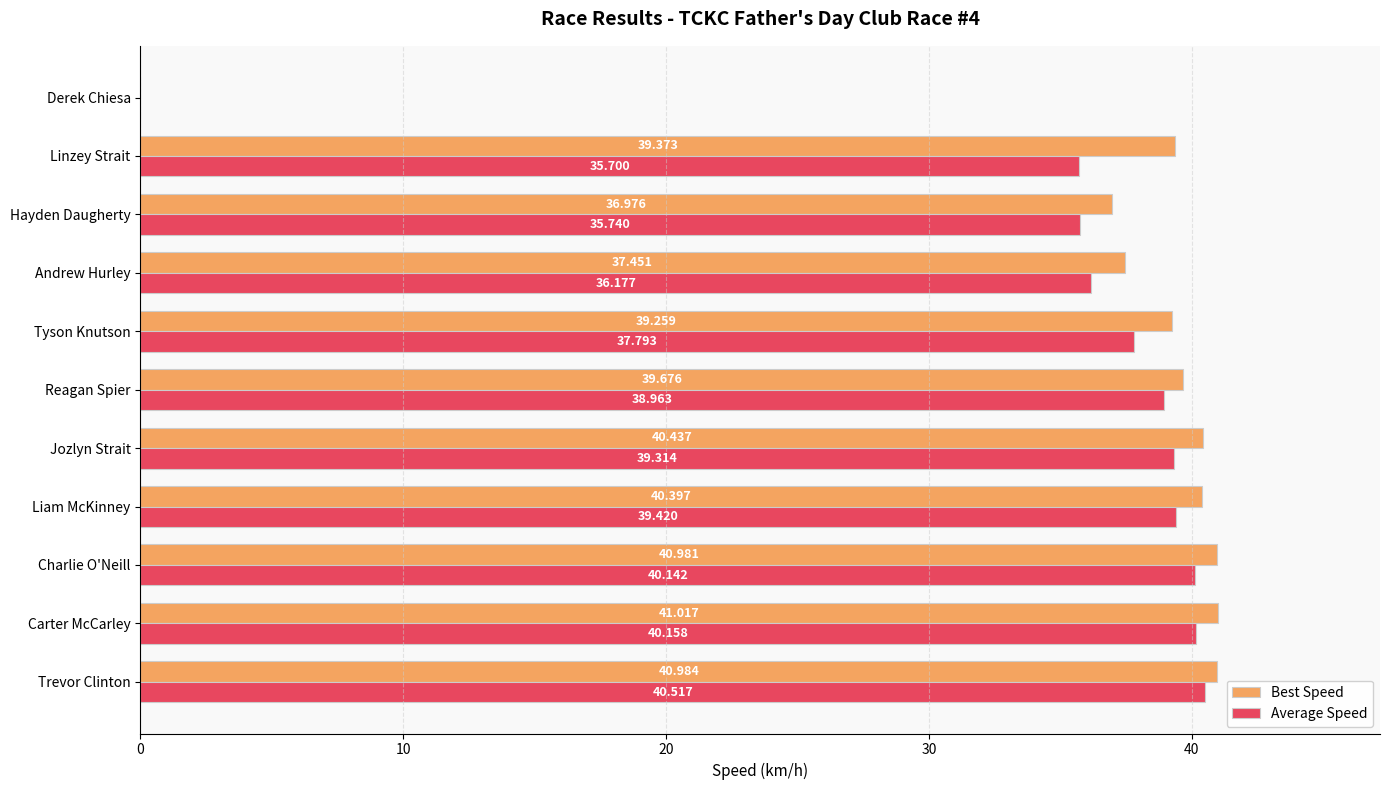

Where is Best Speed nearest to the value 20?

Hayden Daugherty